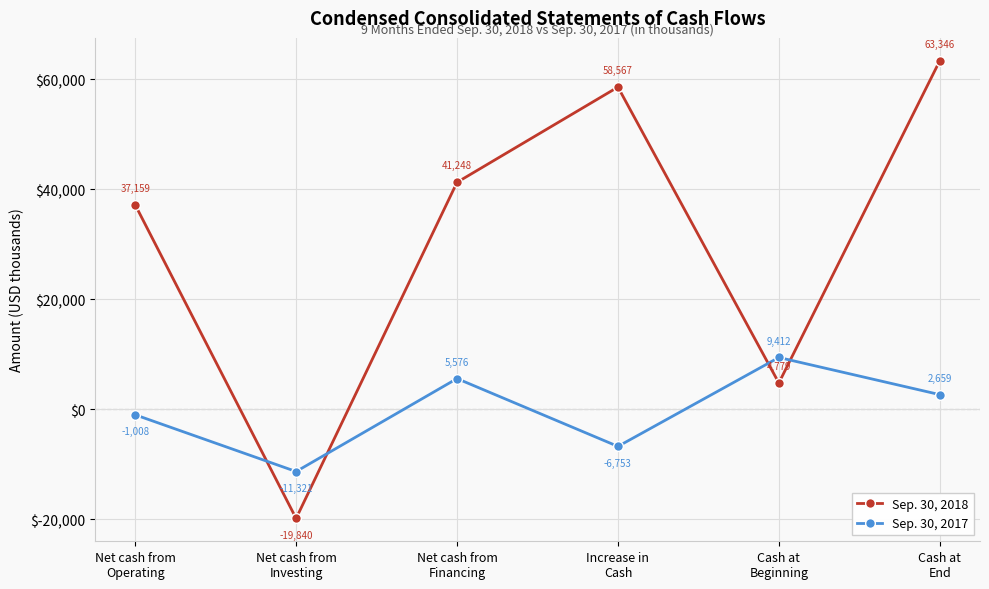

Count the number of data series in this chart.

2